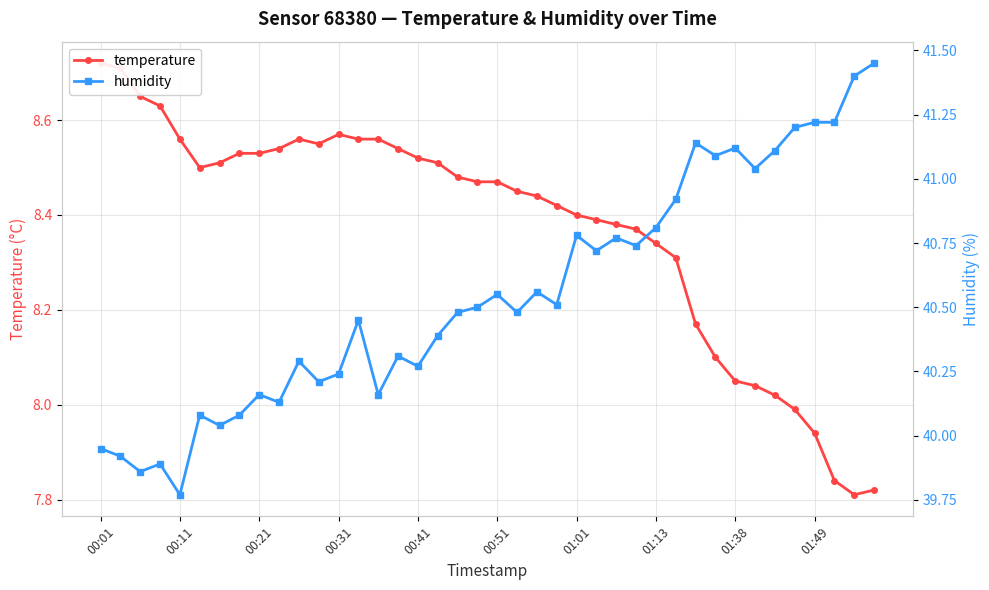

What position from the left is 00:31?

4